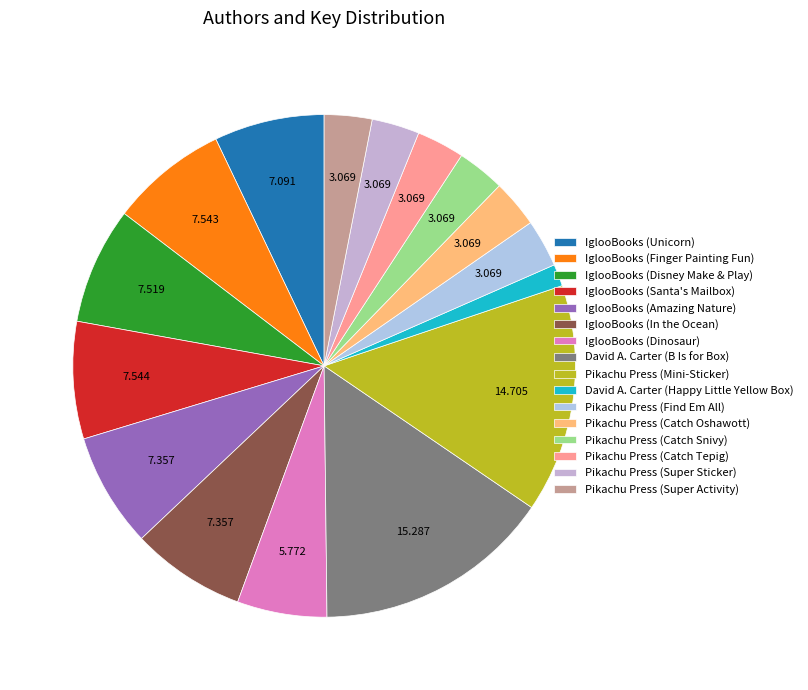

What is the total percentage of IglooBooks (Amazing Nature) and IglooBooks (Dinosaur)?

13.1%